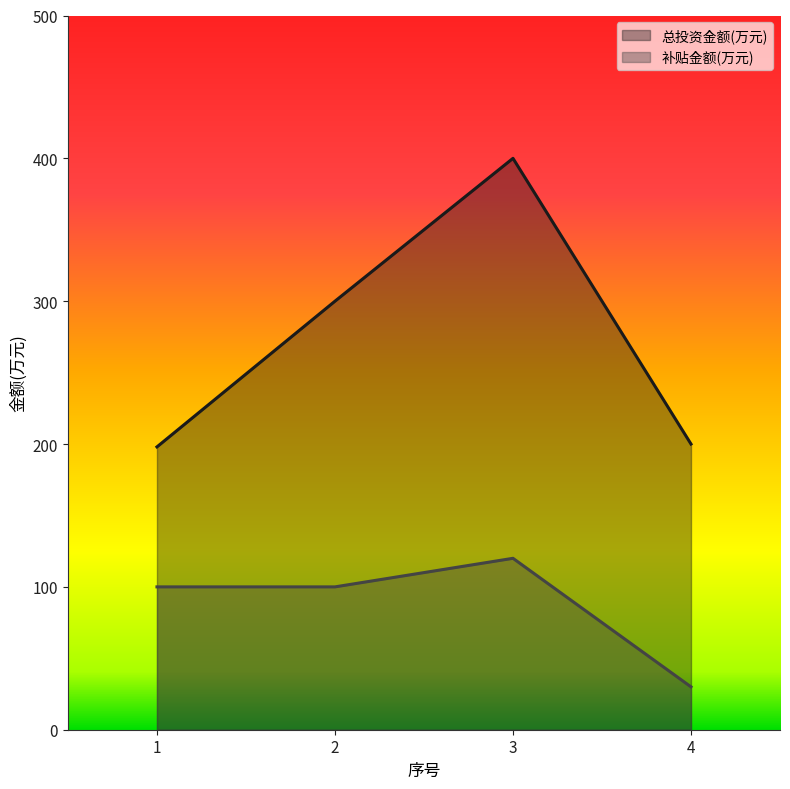

Which series changed the most between 3 and 4?

总投资金额(万元)